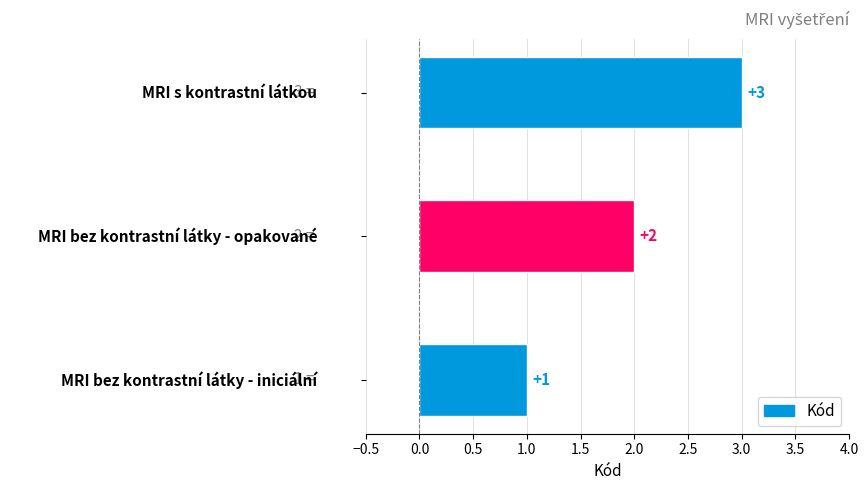

What is the difference between the second highest and minimum values?

1